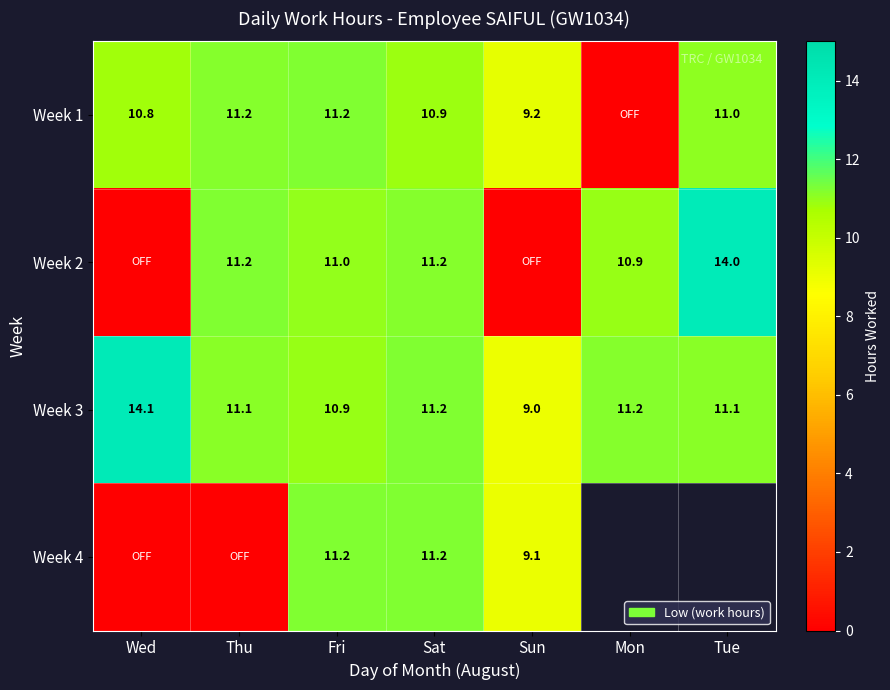

True or false: Week 4 has a value of 12.9 at Sun.

False